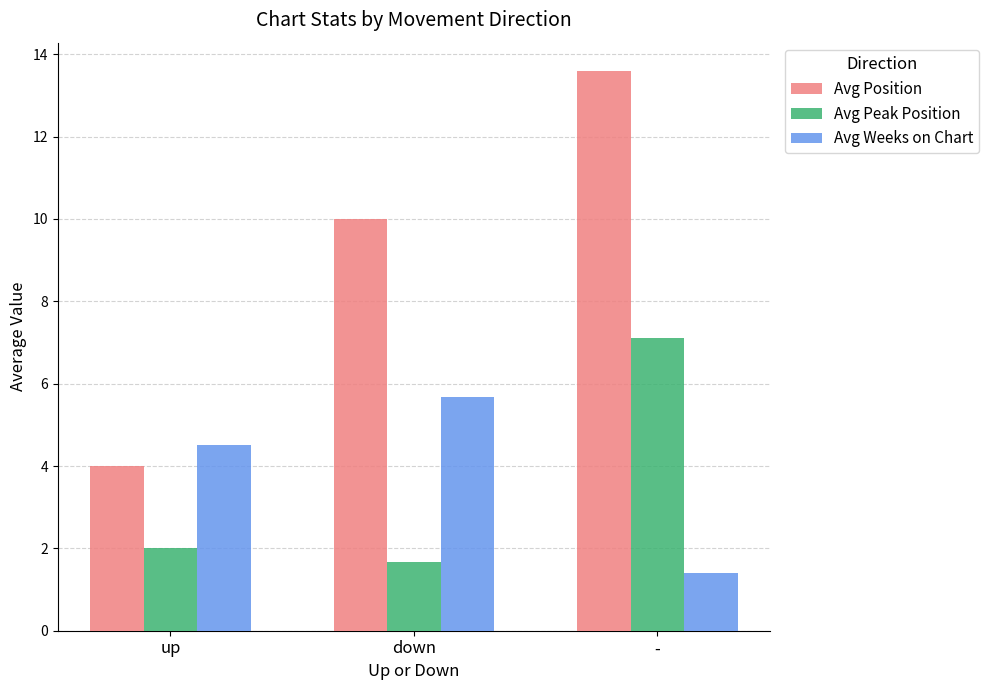

What is the sum of the Avg Weeks on Chart values at up and down?

10.2